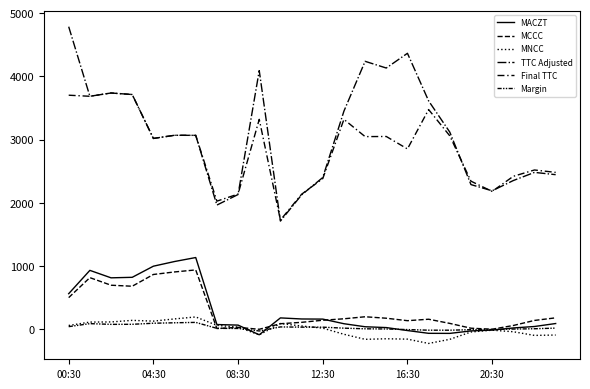

How many lines are shown in the chart?

6